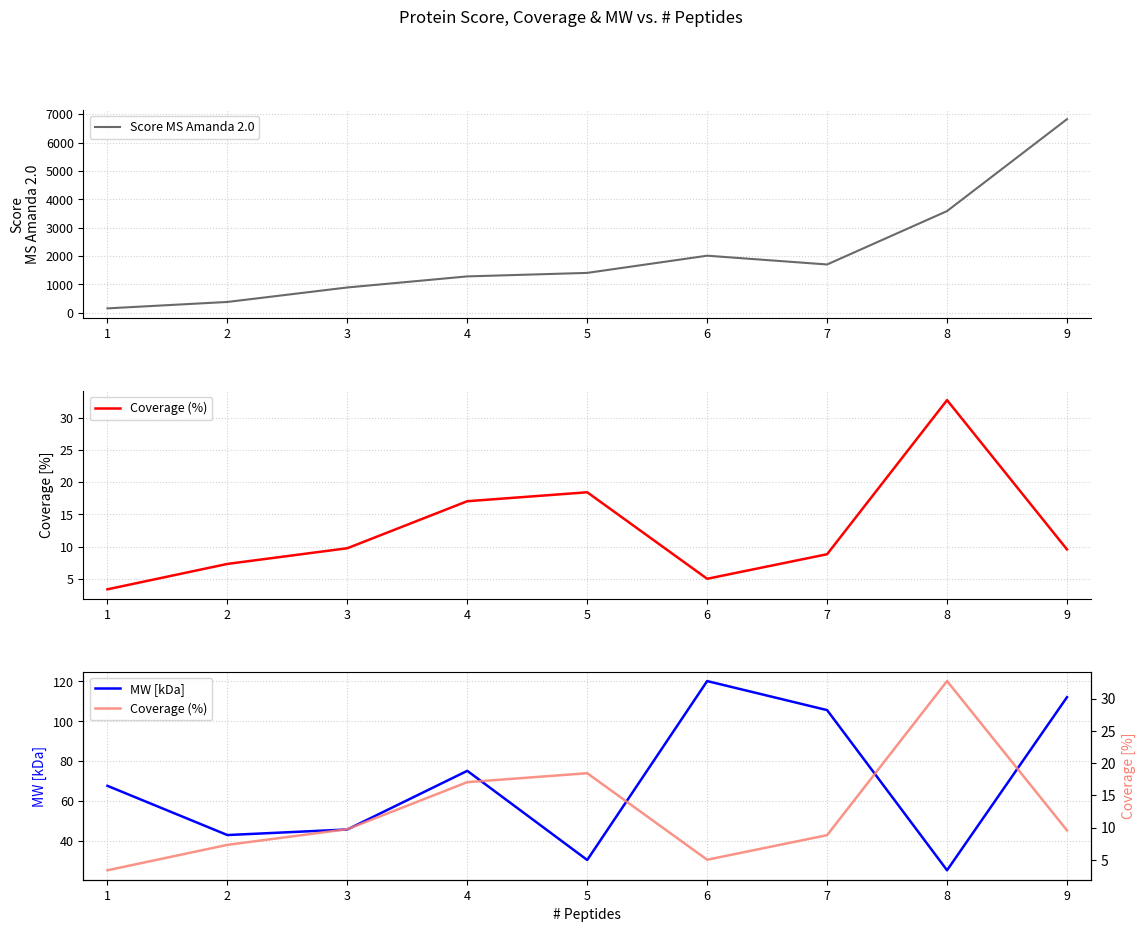

What is the sum of the Score MS Amanda 2.0 values at 8 and 7?

5282.6